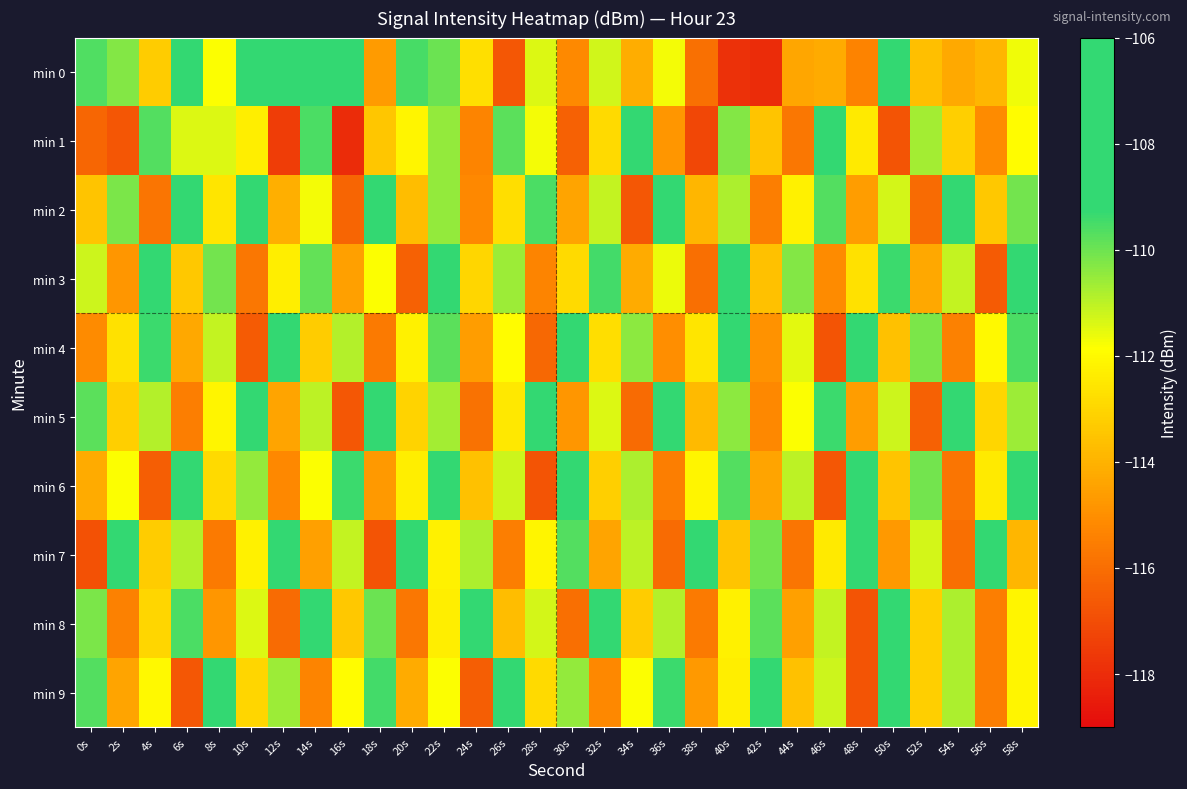

How many categories are shown in the chart?

30